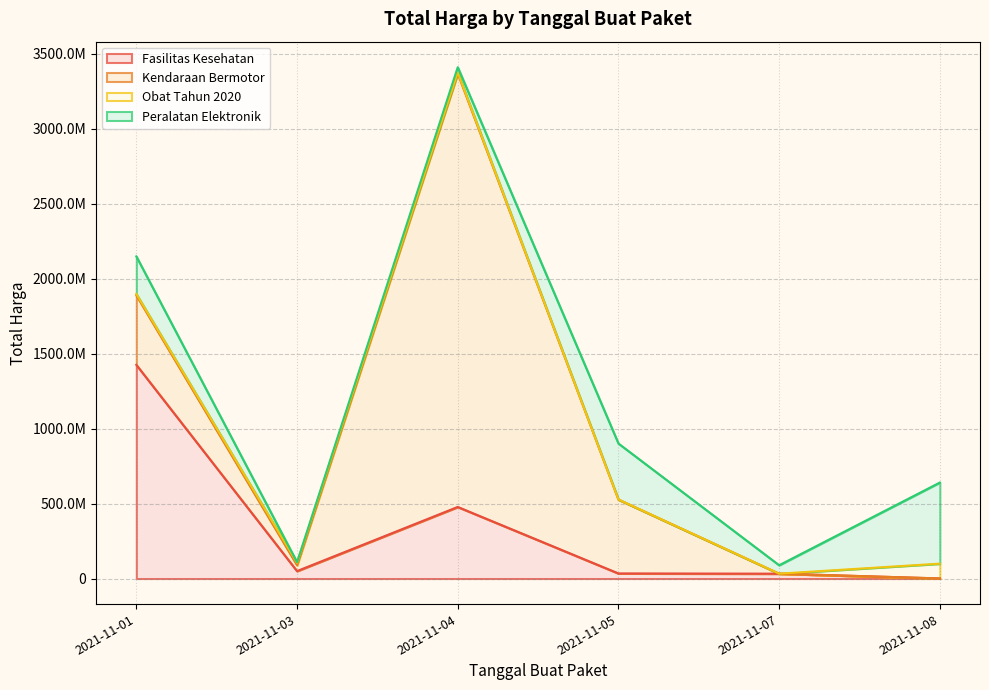

Is the value of Fasilitas Kesehatan at 2021-11-03 greater than the value of Obat Tahun 2020 at 2021-11-08?

No